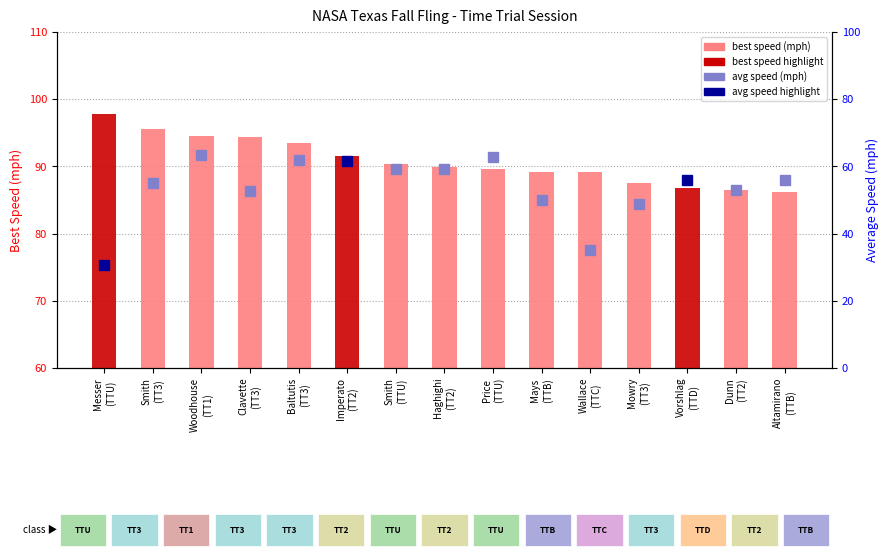

What is the change in value from Smith
(TT3) to Haghighi
(TT2)?

-5.7